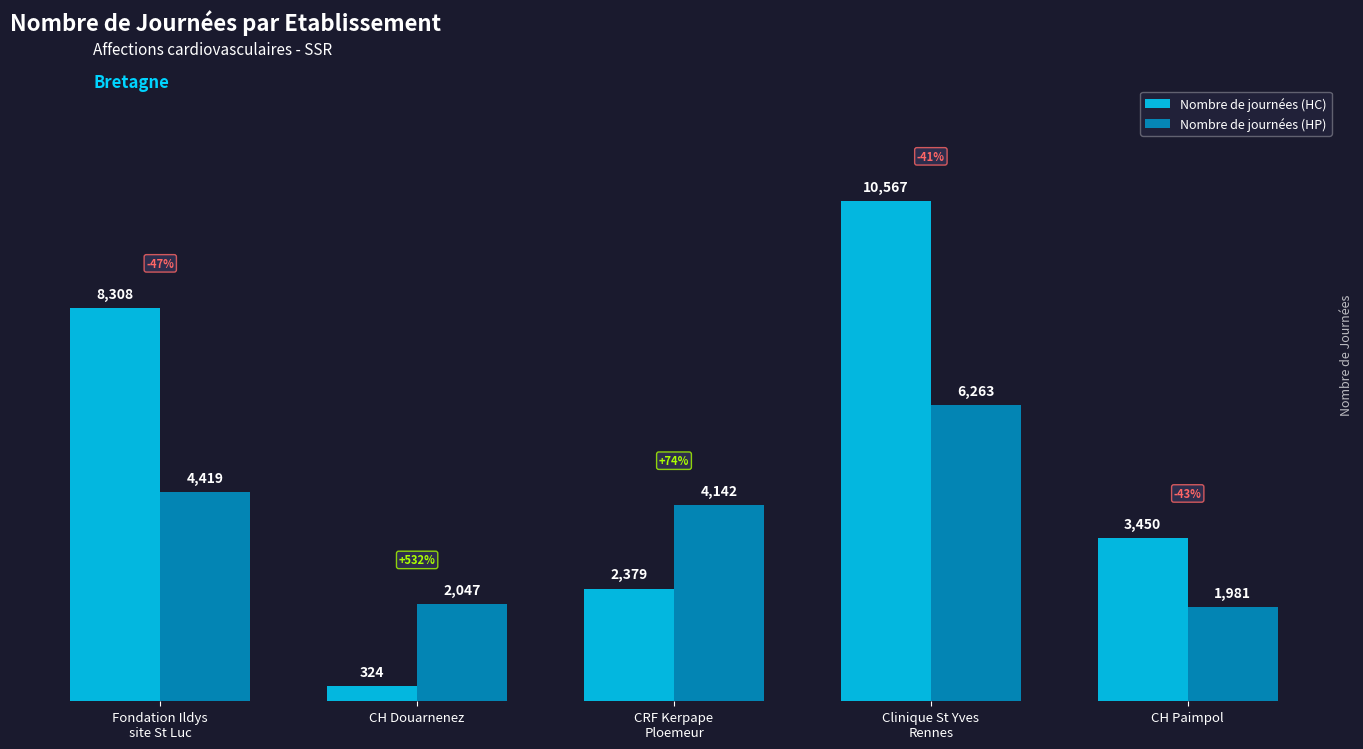

What is the label of the 2nd bar from the right?

Clinique St Yves
Rennes